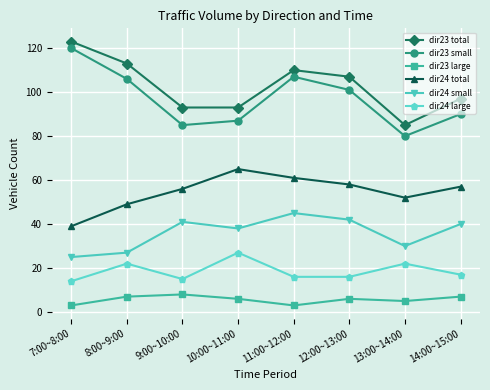

Reading right to left, list all the values displayed in this chart.

dir23 total: 97	85	107	110	93	93	113	123
dir23 small: 90	80	101	107	87	85	106	120
dir23 large: 7	5	6	3	6	8	7	3
dir24 total: 57	52	58	61	65	56	49	39
dir24 small: 40	30	42	45	38	41	27	25
dir24 large: 17	22	16	16	27	15	22	14